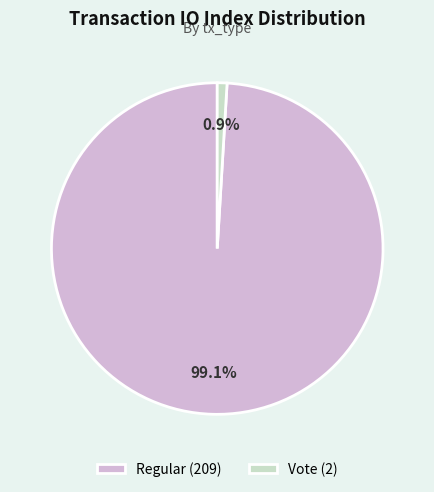

The Regular (209) slice represents 89% of the pie. True or false?

False